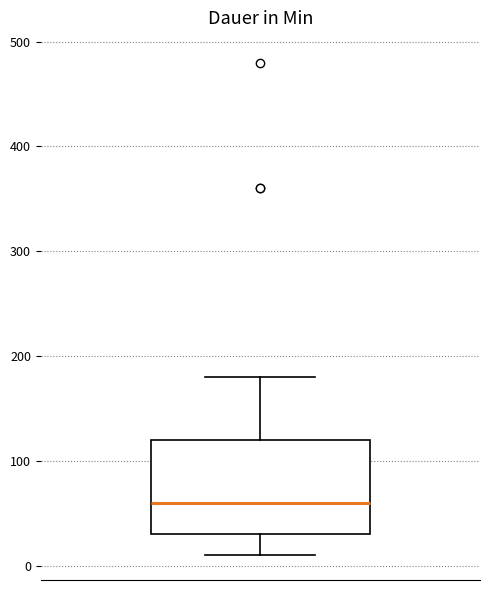

Read this box plot against the y-axis: the position of the median line, the range covered by the box, and the ends of both whiskers. The values are not printed on the chart, so give them approximately, as read against the axis.

median 60, box 30 to 120, whiskers 10 to 180